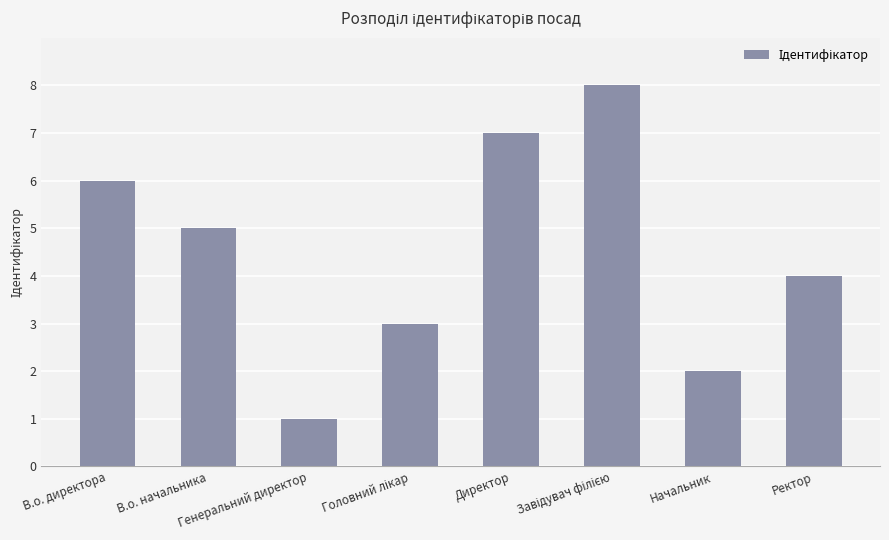

What is the greatest value displayed?

8